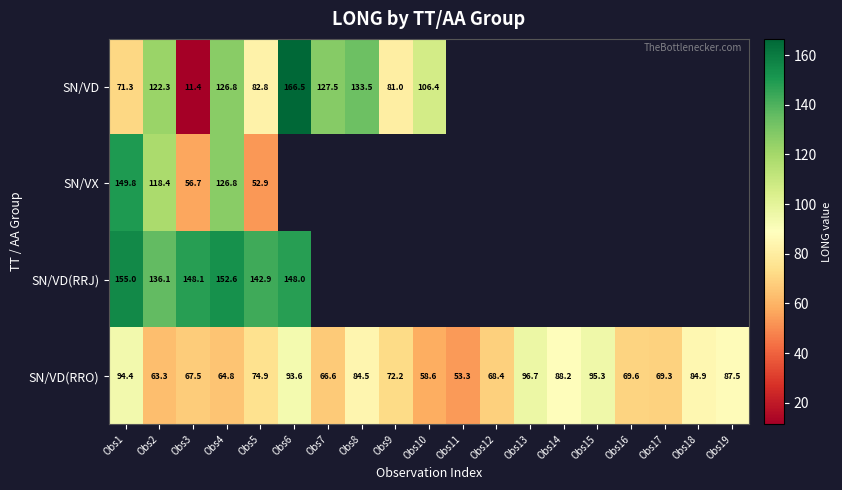

What is the minimum value shown in the chart?

11.4